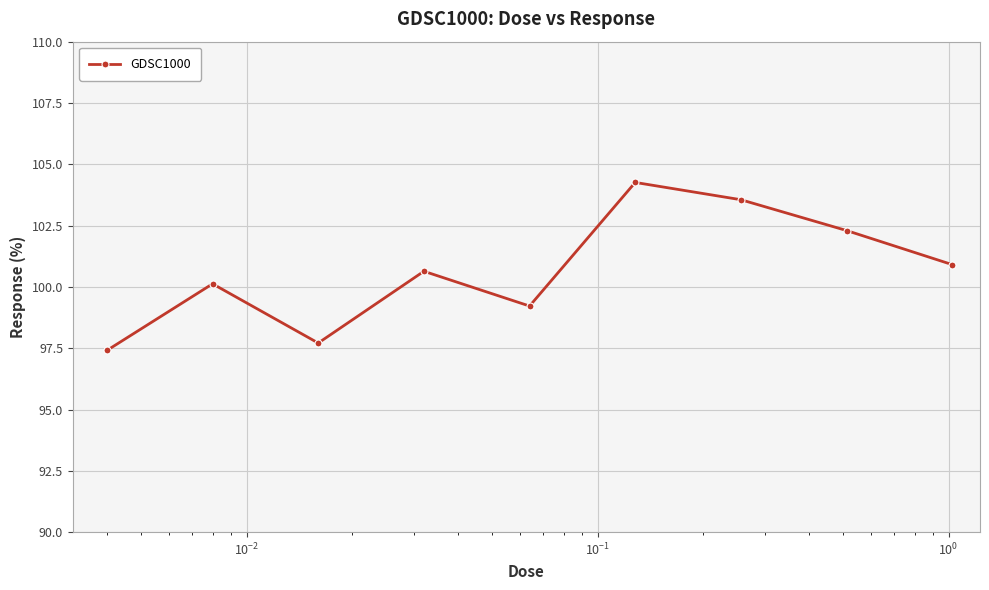

How many interior local peaks (higher than both neighbors) does the data have?

3